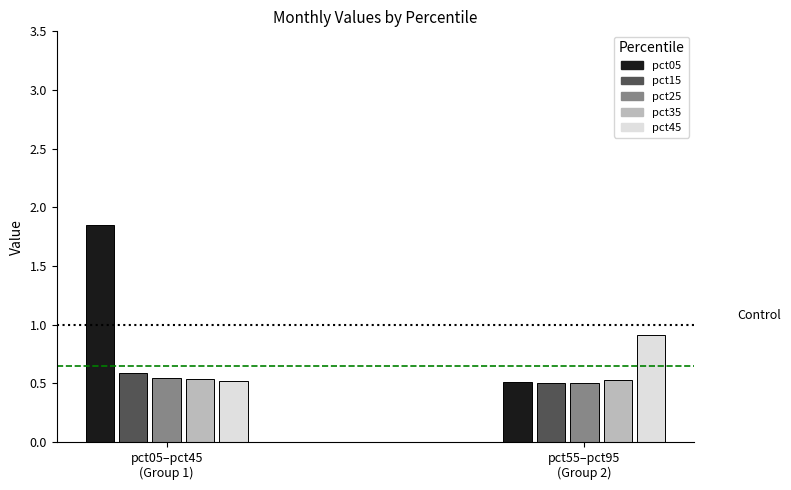

The Feb series shows 0.9 at pct05. True or false?

False